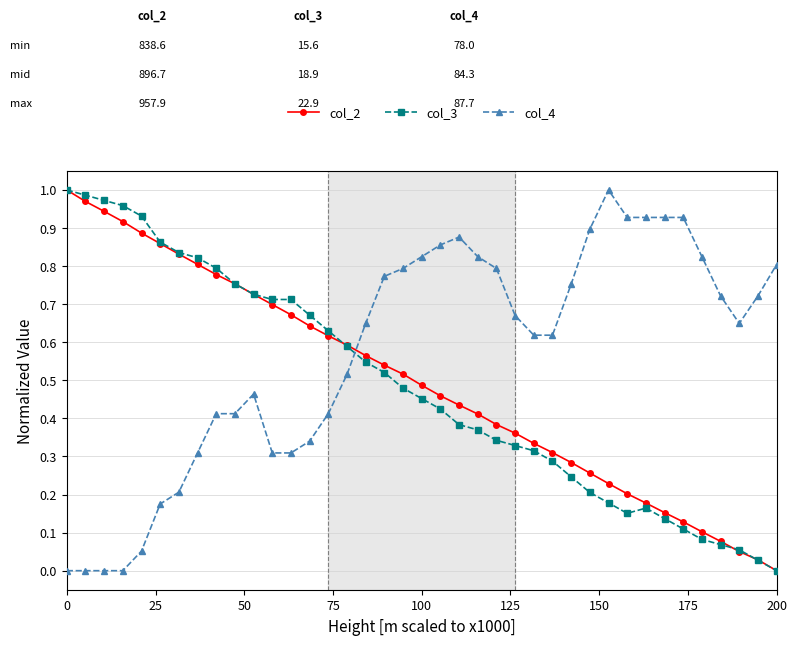

True or false: col_4 and col_2 intersect in this chart.

True